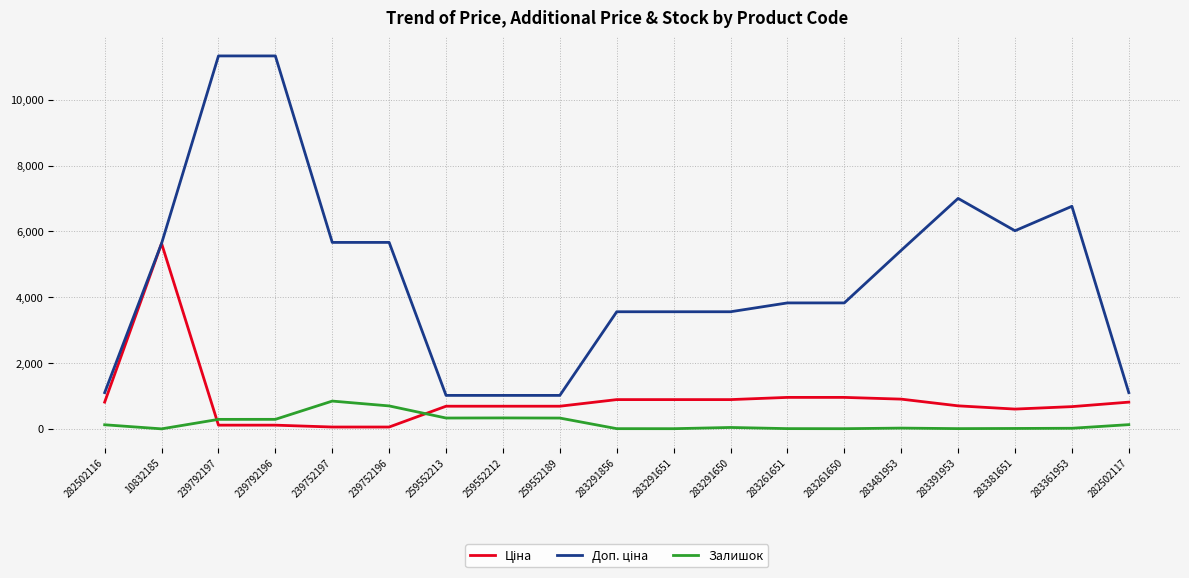

What is the maximum value shown in the chart?

11334.0